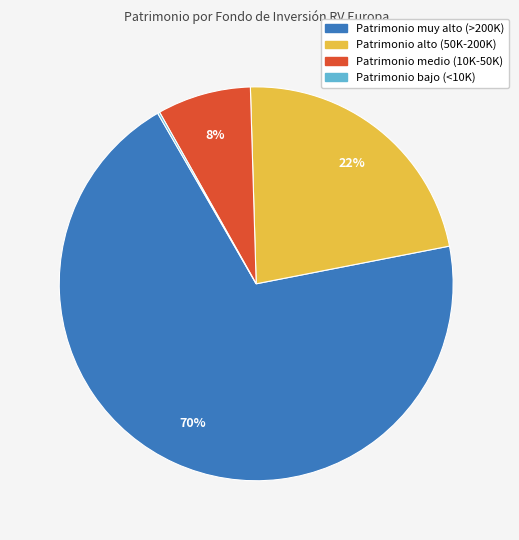

What is the largest slice in the pie chart?

Patrimonio muy alto (>200K)